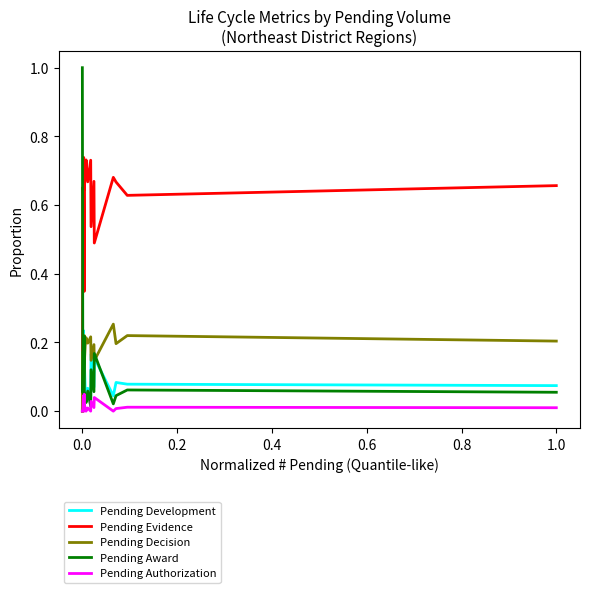

Which series has the largest total across all categories?

Pending Evidence